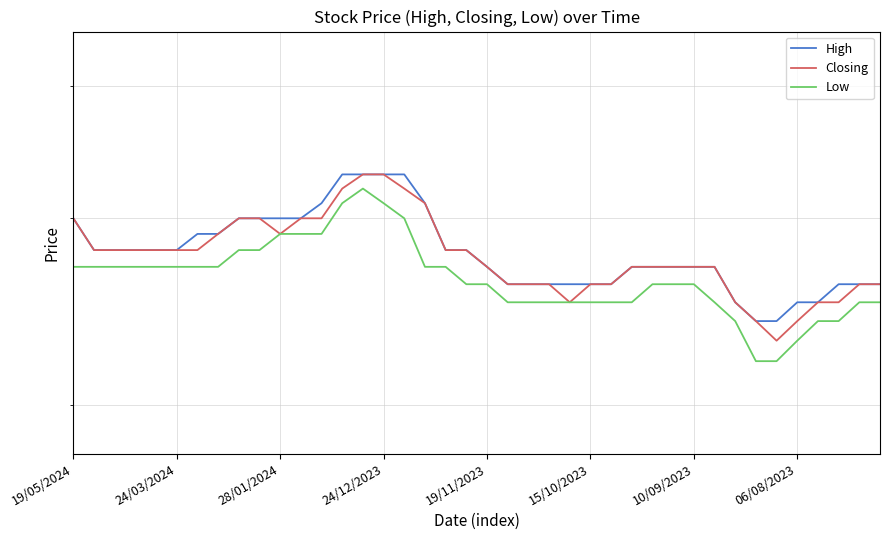

Reading right to left, what are all the values shown in this chart?

High: 0.3	0.3	0.3	0.2	0.2	0.2	0.2	0.2	0.3	0.3	0.3	0.3	0.3	0.3	0.3	0.3	0.3	0.3	0.3	0.3	0.3	0.3	0.3	0.3	0.3	0.3	0.3	0.3	0.3	0.3	0.3	0.3	0.3	0.3	0.3	0.3	0.3	0.3	0.3	0.3
Closing: 0.3	0.3	0.2	0.2	0.2	0.2	0.2	0.2	0.3	0.3	0.3	0.3	0.3	0.3	0.3	0.2	0.3	0.3	0.3	0.3	0.3	0.3	0.3	0.3	0.3	0.3	0.3	0.3	0.3	0.3	0.3	0.3	0.3	0.3	0.3	0.3	0.3	0.3	0.3	0.3
Low: 0.2	0.2	0.2	0.2	0.2	0.2	0.2	0.2	0.2	0.3	0.3	0.3	0.2	0.2	0.2	0.2	0.2	0.2	0.2	0.3	0.3	0.3	0.3	0.3	0.3	0.3	0.3	0.3	0.3	0.3	0.3	0.3	0.3	0.3	0.3	0.3	0.3	0.3	0.3	0.3